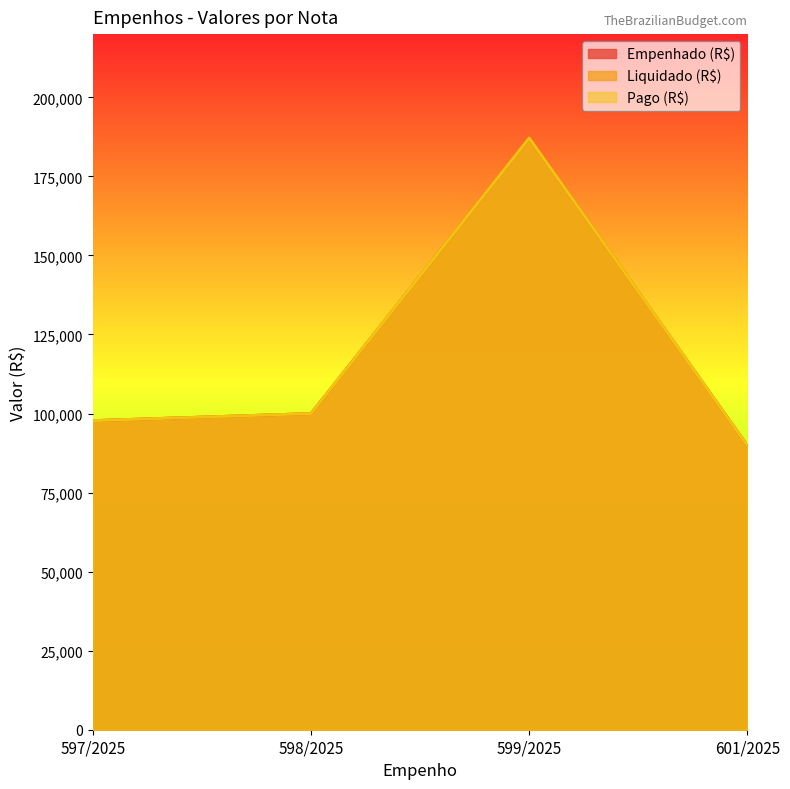

What is the label of the 3rd point from the left?

599/2025